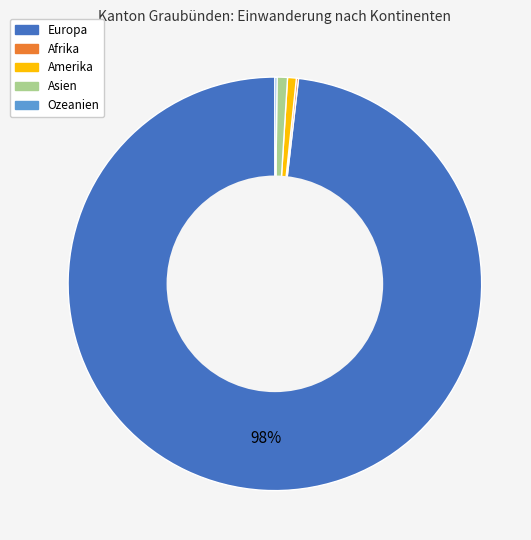

To the nearest percent, what is the average slice percentage?

20%